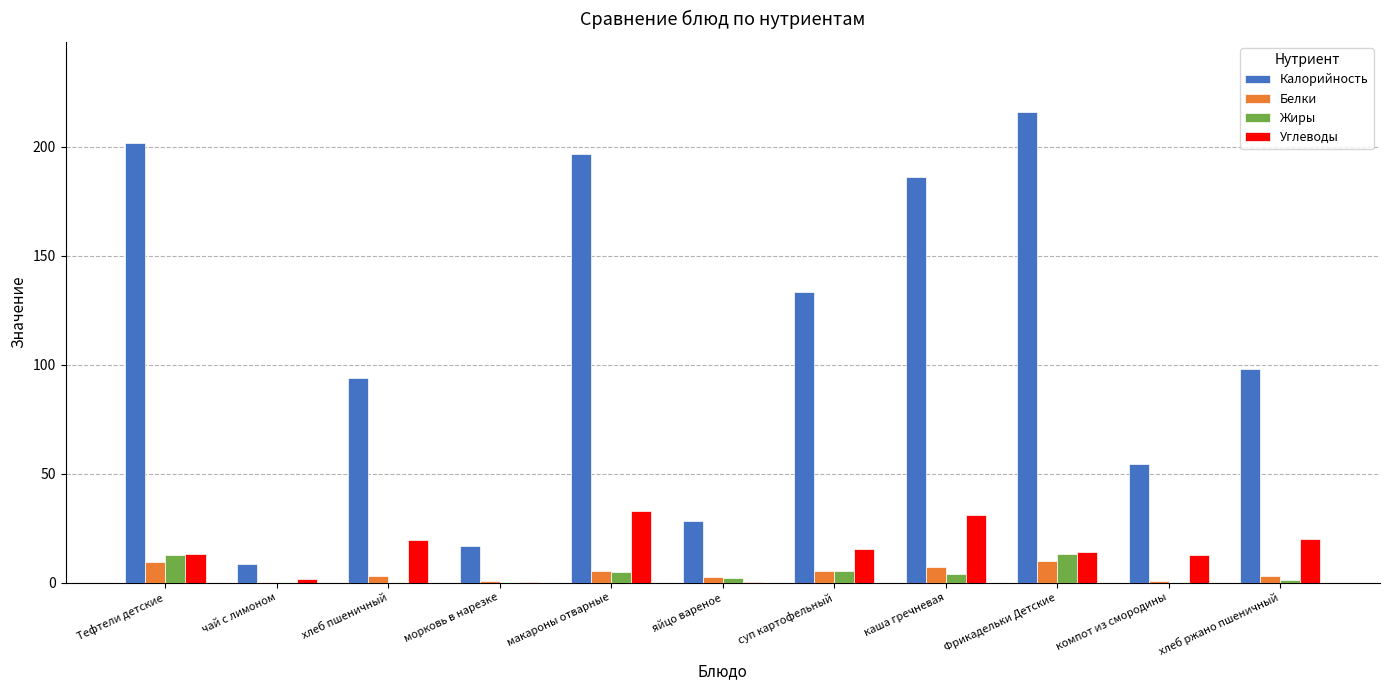

What is the approximate value of Углеводы at хлеб пшеничный?

19.7